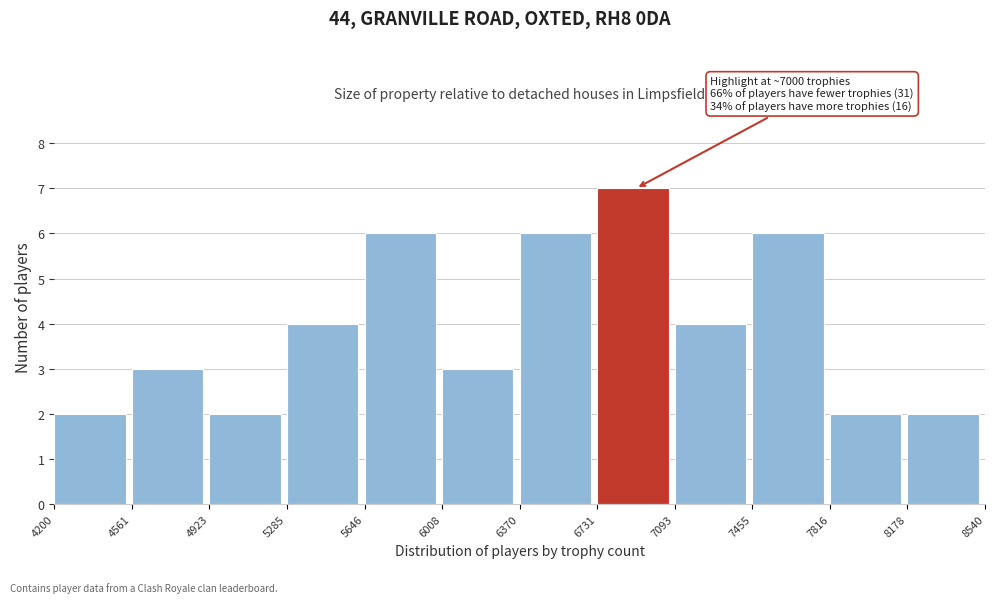

Over which range of the x-axis is the bar tallest?

6731 to 7093